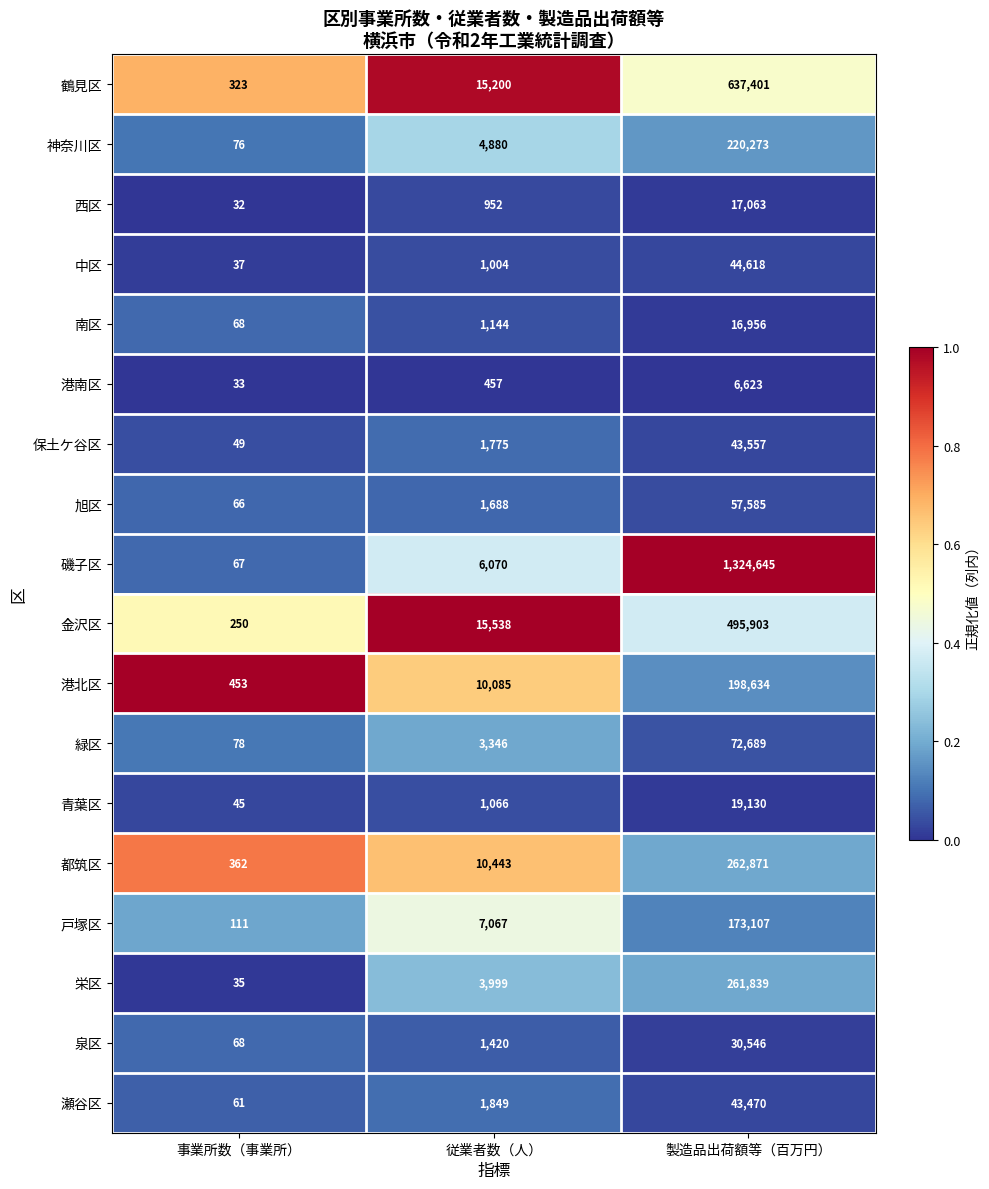

How many distinct data groups are displayed?

18